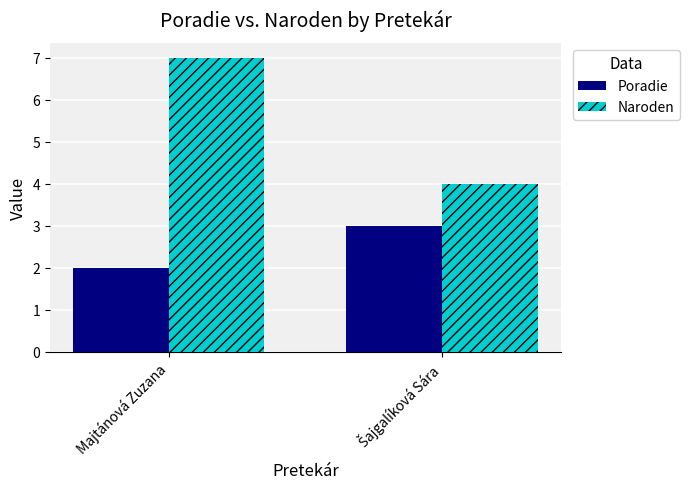

Reading left to right, what are all the values shown in this chart?

Poradie: 2	3
Naroden: 7	4